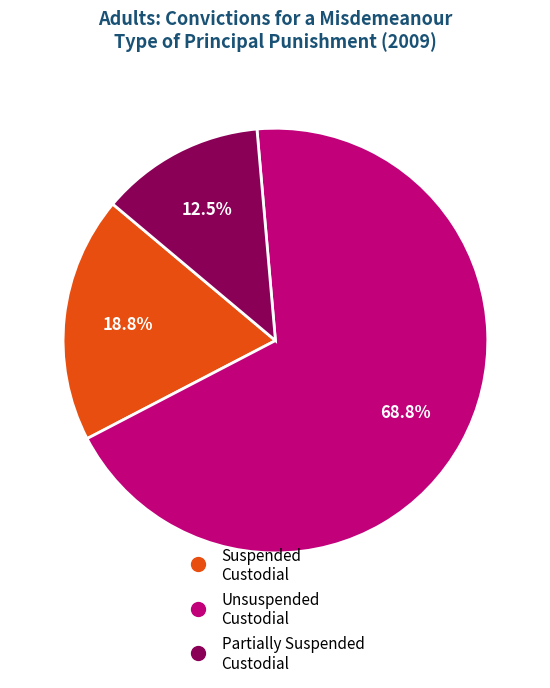

Is there a majority slice in this chart?

Yes